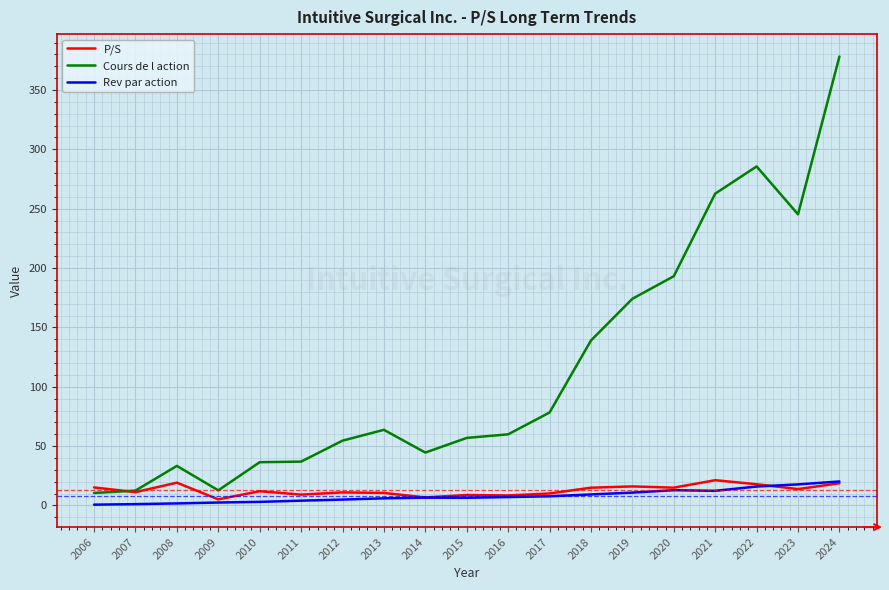

The P/S series shows 10.6 at 2013. True or false?

True